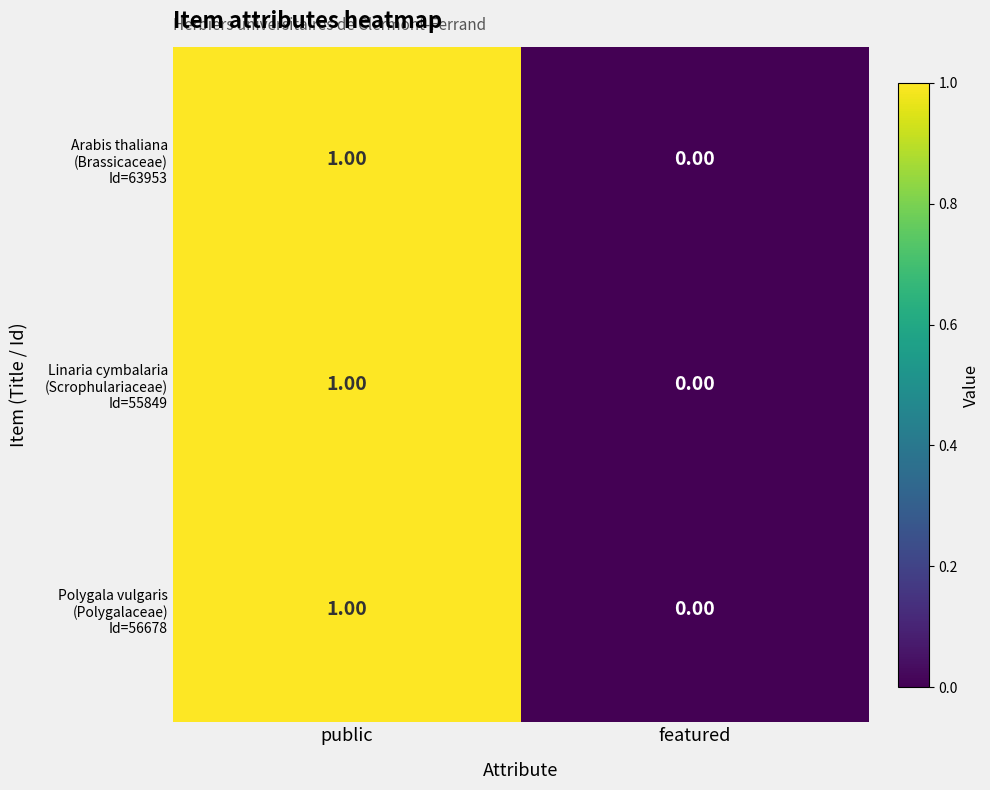

How many distinct data groups are displayed?

3